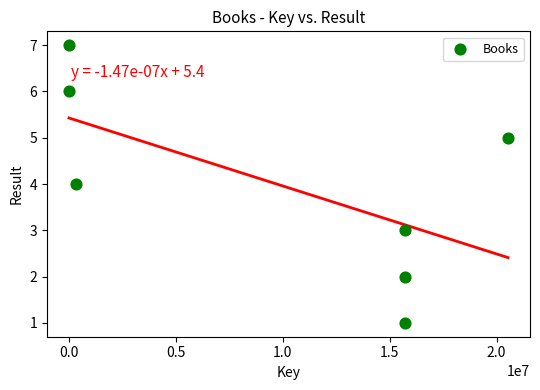

What is the average Y value?

4